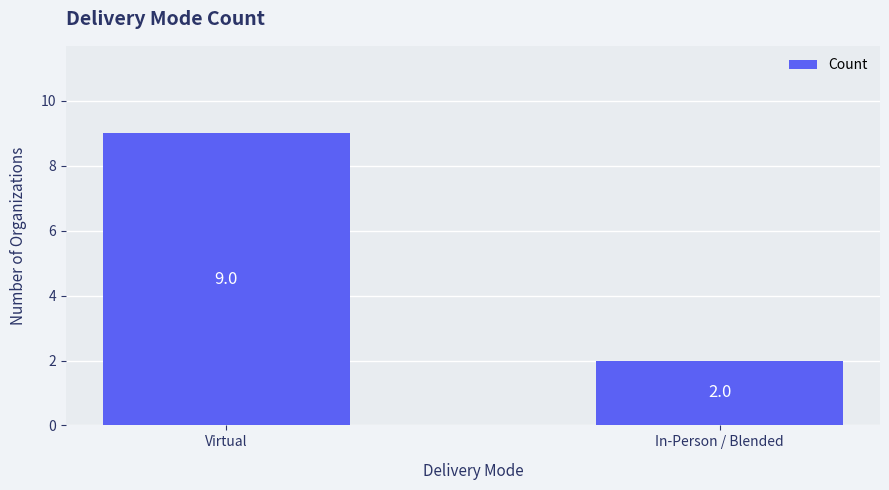

Reading left to right, transcribe all the data shown in this chart.

9	2